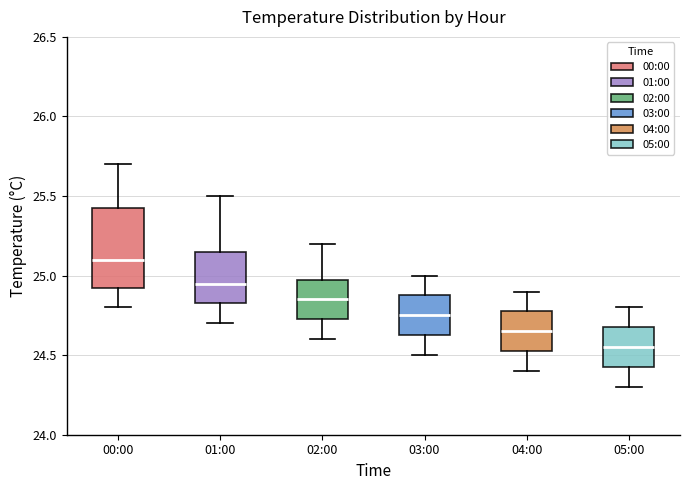

Where is the lower edge of the box for 05:00 on the y-axis? The values are not printed on the chart, so give them approximately, as read against the axis.

24.45